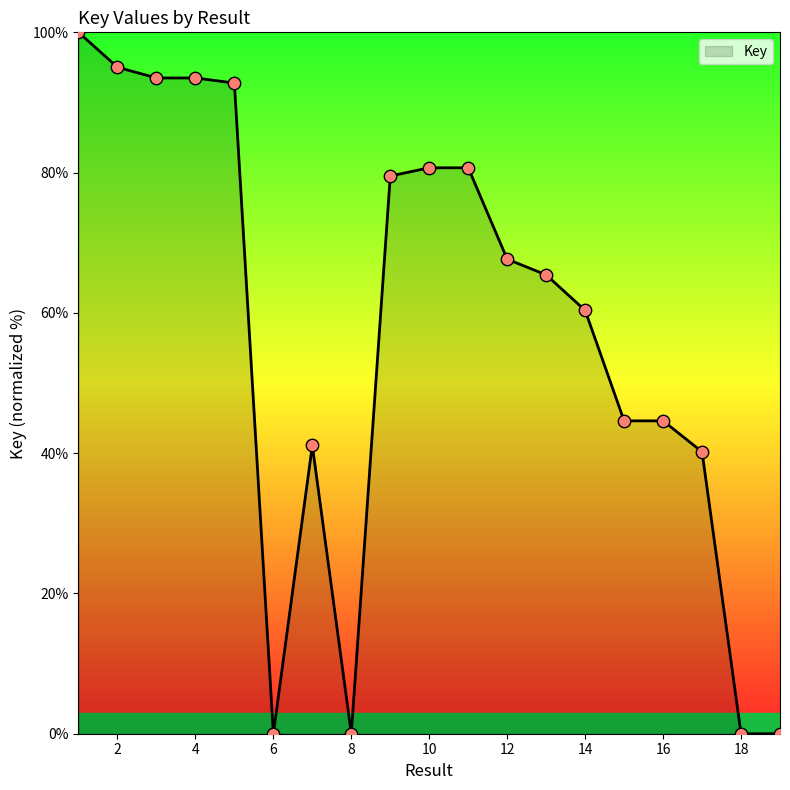

What is the maximum value shown in the chart?

100.0